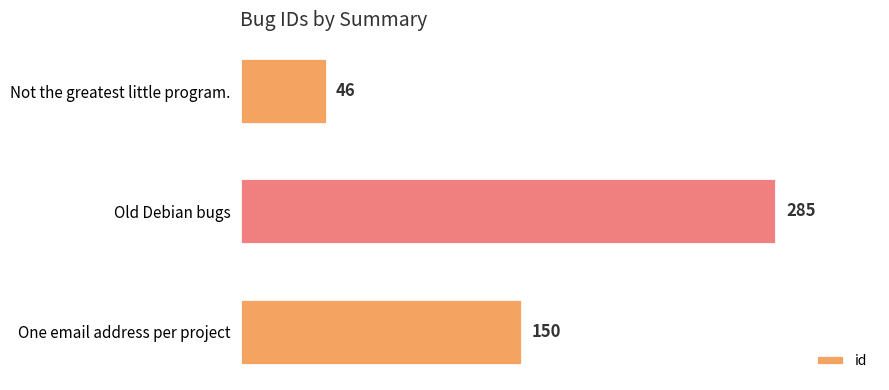

What is the maximum value shown in the chart?

285